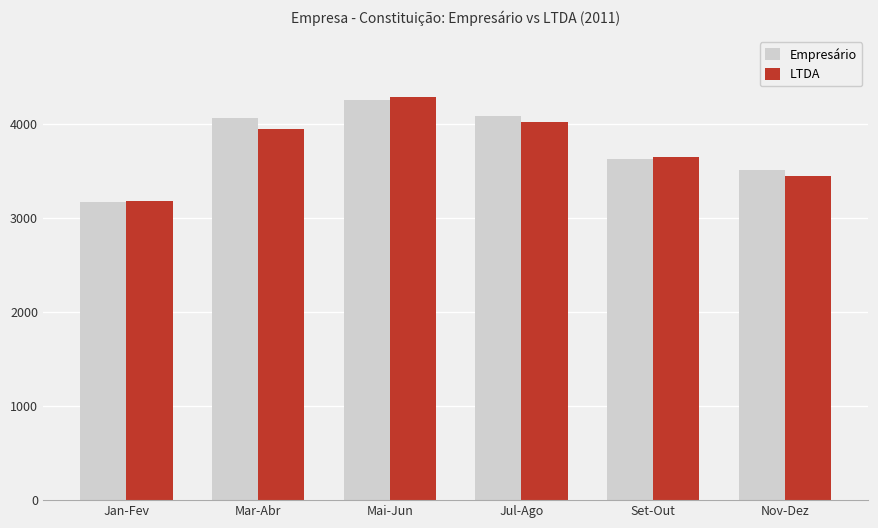

Is the value of Empresário at Jul-Ago greater than the value of LTDA at Mai-Jun?

No